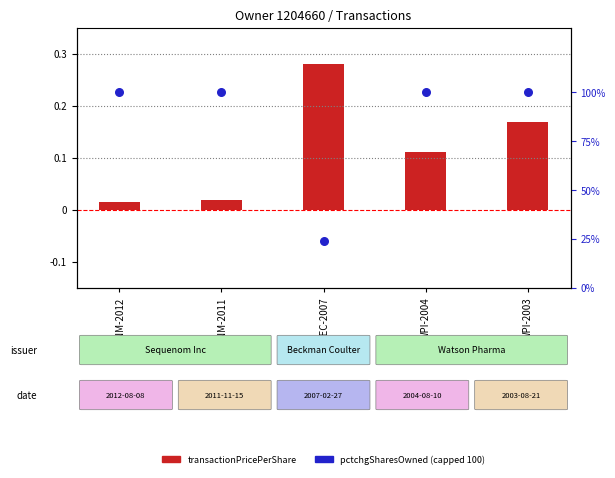

At how many categories does at least one series exceed 34?

4